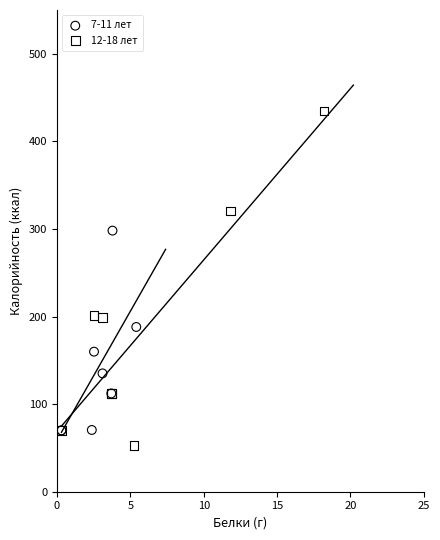

Which series has the widest spread of Y values?

12-18 лет